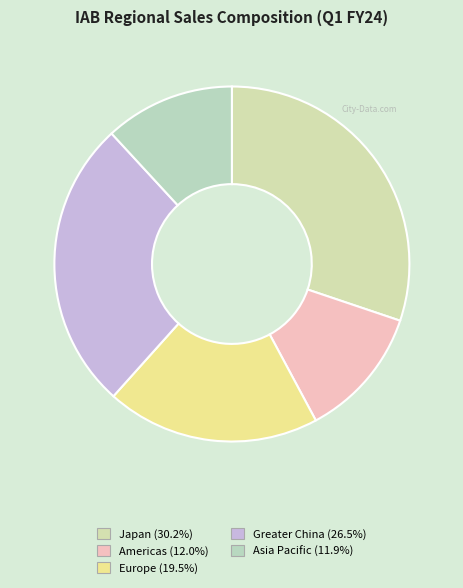

Is there any slice that represents more than half of the pie?

No